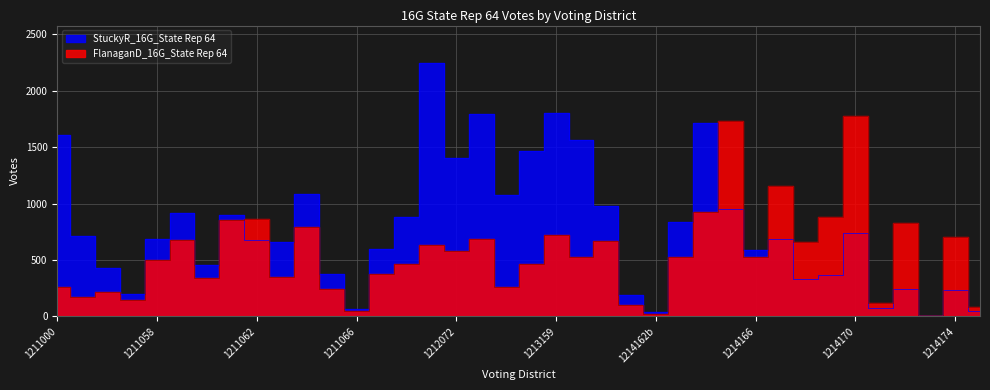

What is the spread (max minus min) of values at 1211058?

182